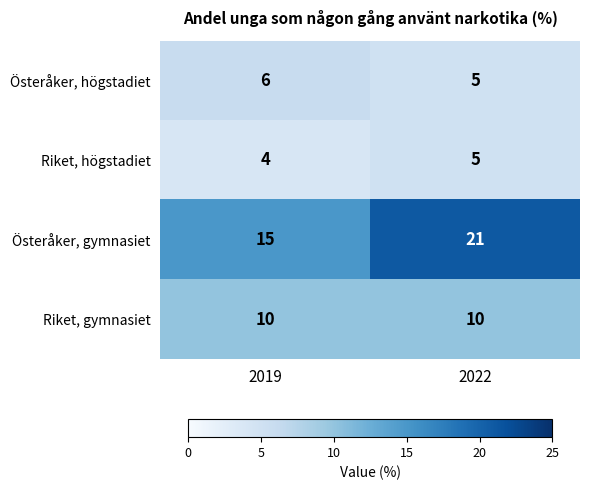

How many categories are shown in the chart?

2